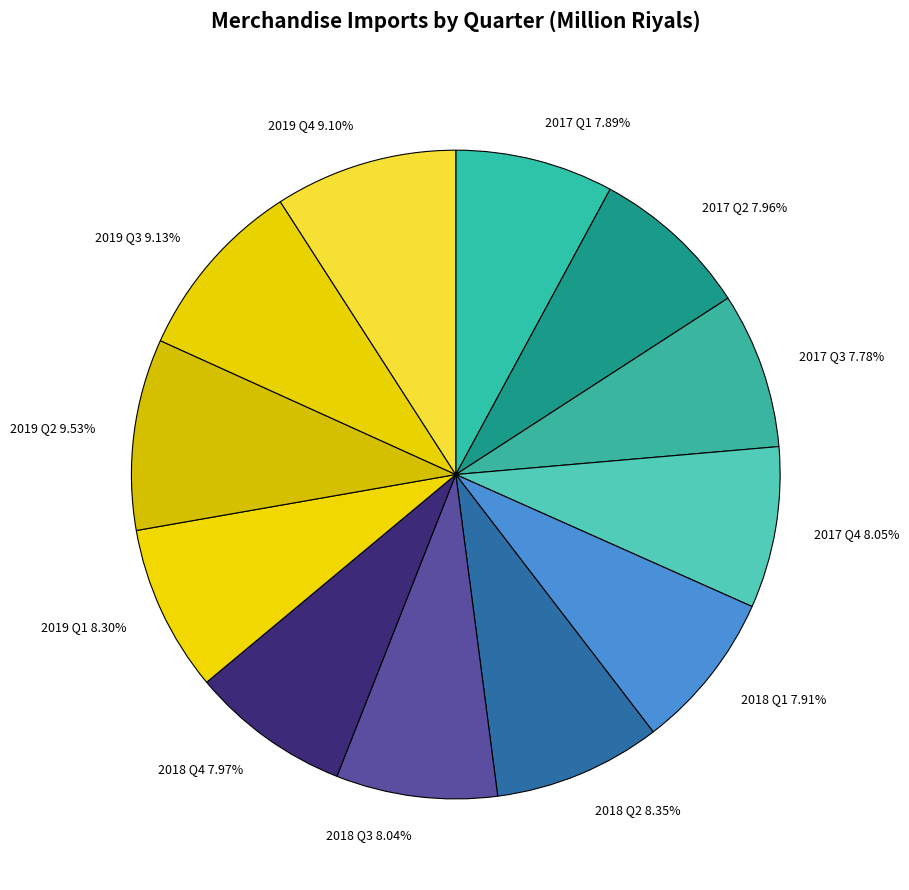

Is it true that 2017 Q2 is 1% of the pie?

False